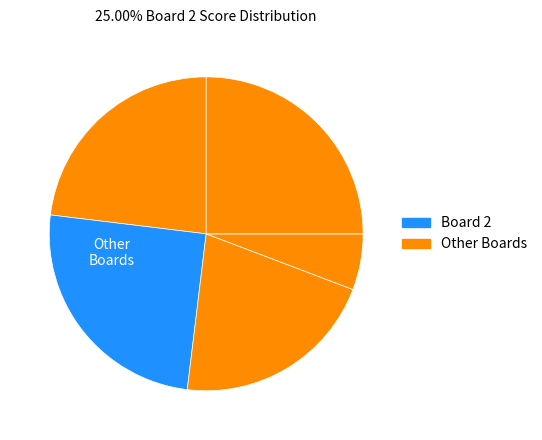

To the nearest percent, what is the average slice percentage?

17%